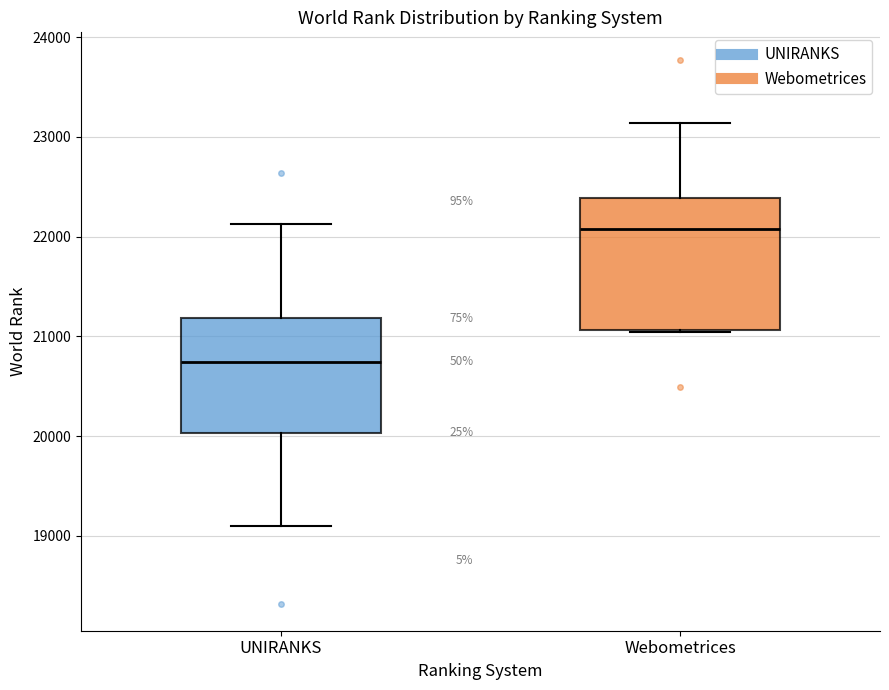

Reading left to right, read every box against the y-axis: the position of its median line, the range the box covers, and the ends of its whiskers. The values are not printed on the chart, so give them approximately, as read against the axis.

UNIRANKS: median 20700, box 20000 to 21200, whiskers 19100 to 22100
Webometrices: median 22100, box 21100 to 22400, whiskers 21000 to 23100